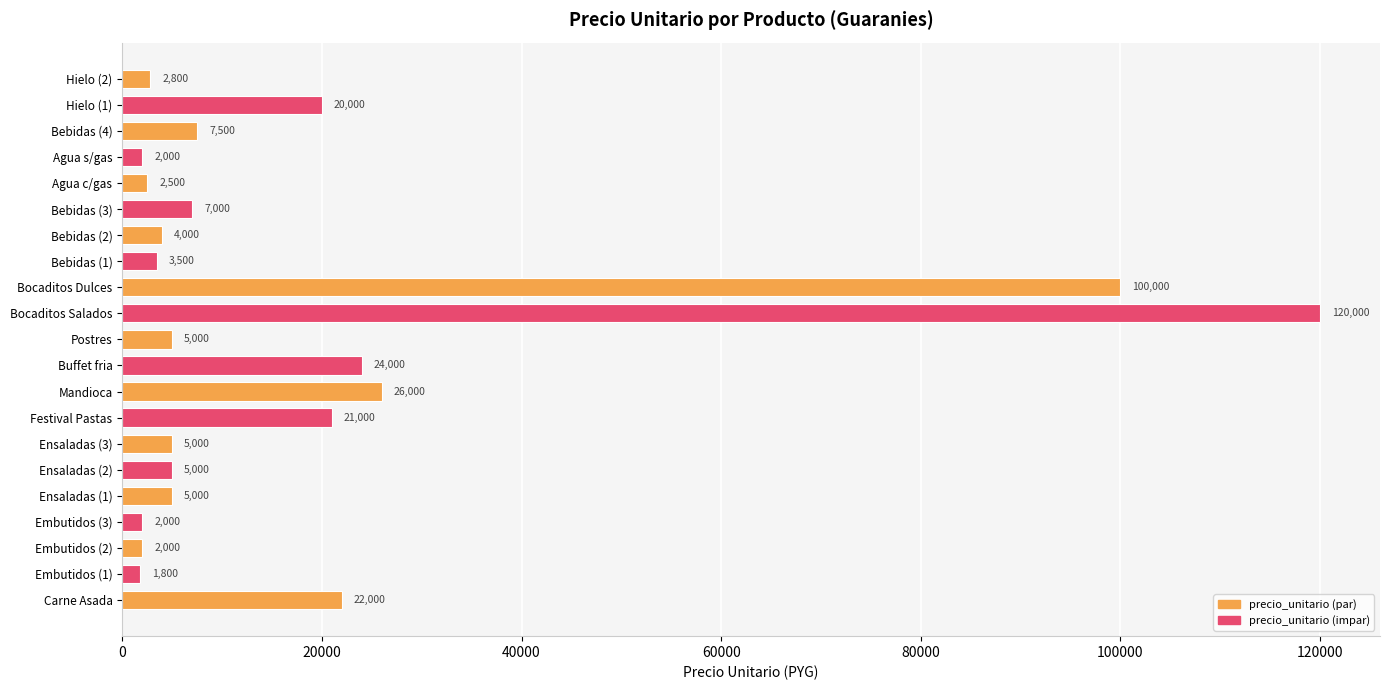

What is the difference between the second highest and second lowest values?

98000